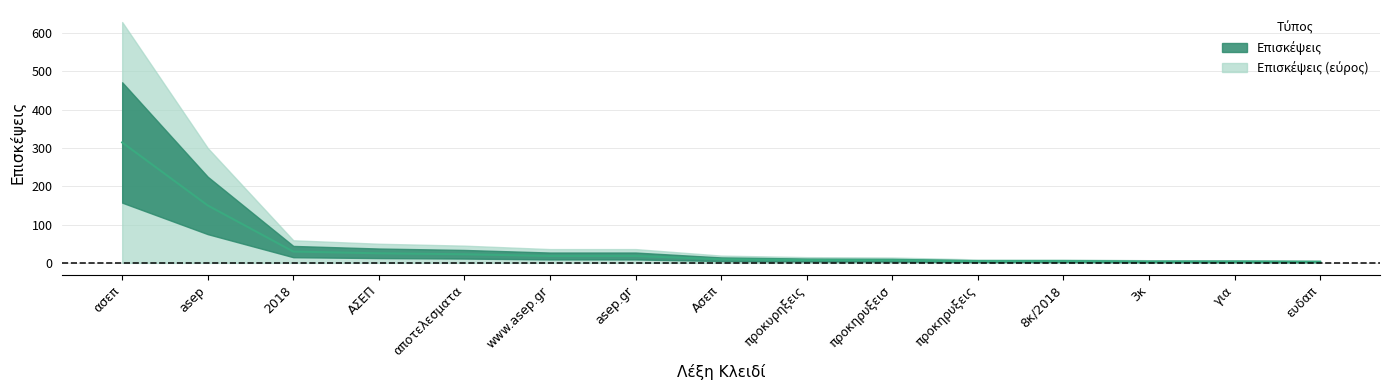

True or false: there are more than 2 points higher than both neighbors.

False